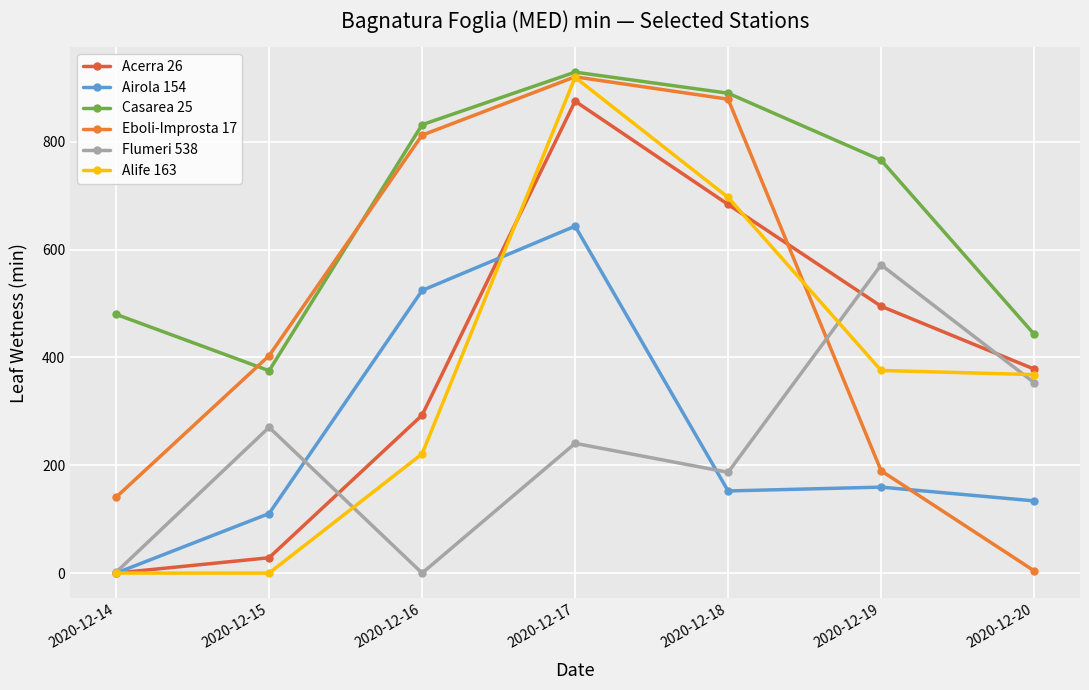

How many interior local peaks does the Eboli-Improsta 17 series have?

1